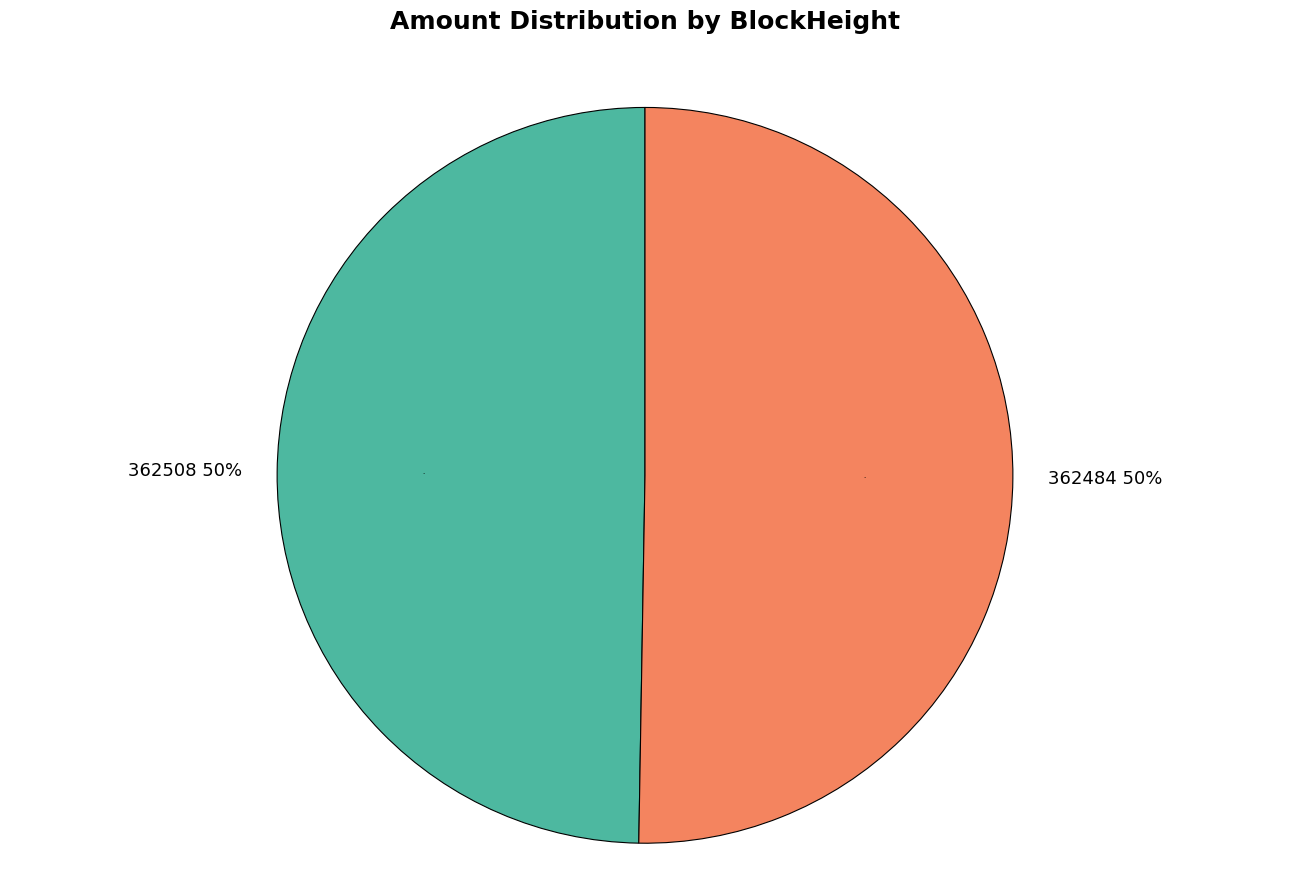

Between 362484 and 362508, which is larger?

362484